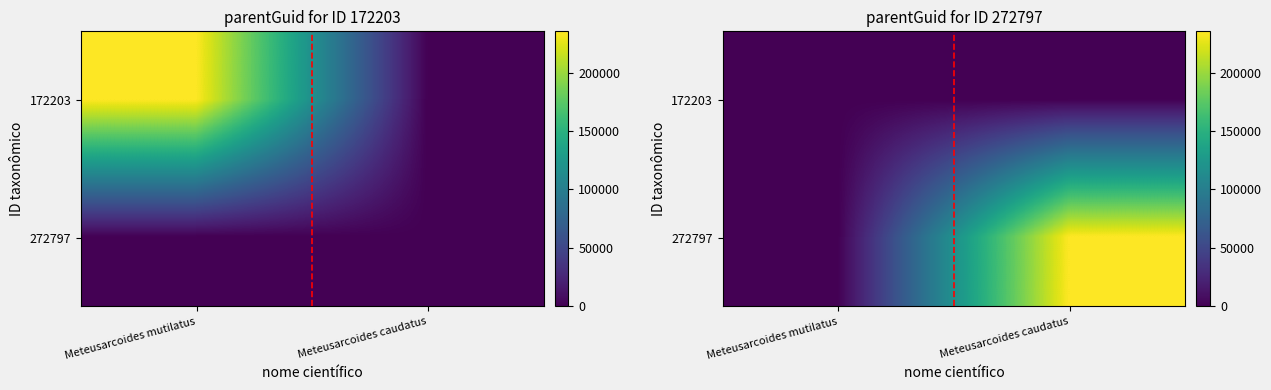

What is the maximum value for 272797?

235262